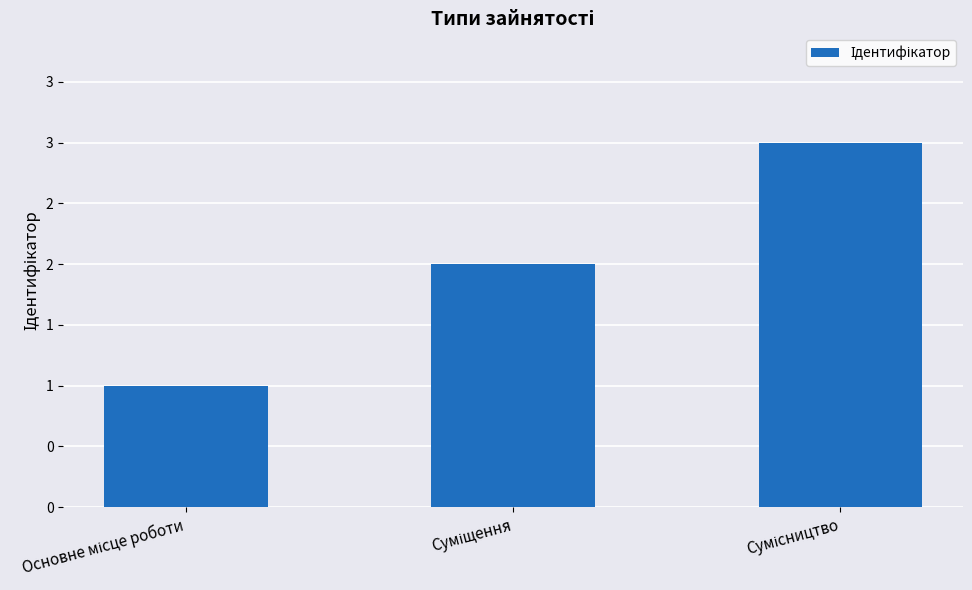

Are the bars horizontal?

No